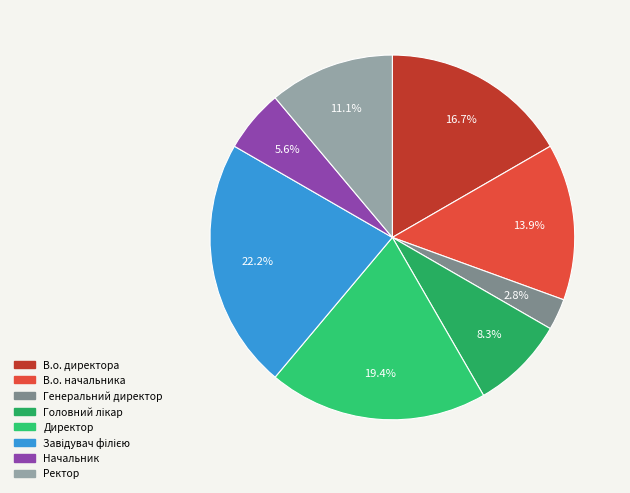

Combined, what portion of the pie is Ректор and Генеральний директор?

13.9%